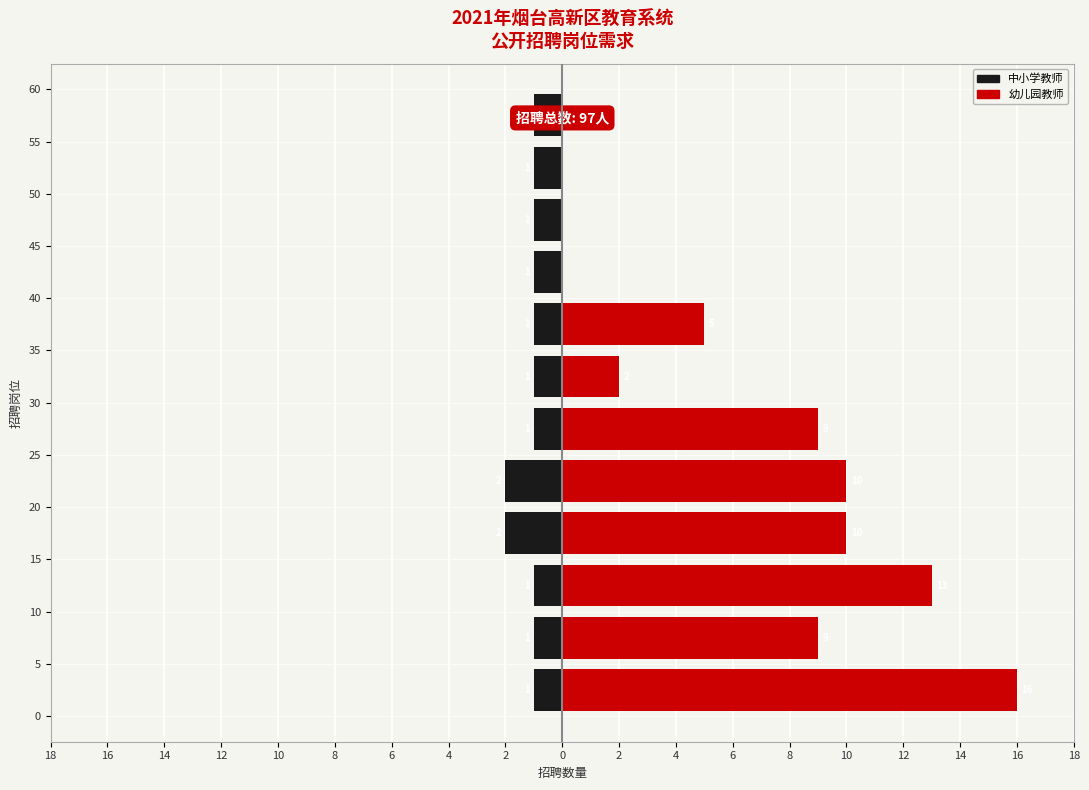

What is the sum of all 中小学教师 values?

-14